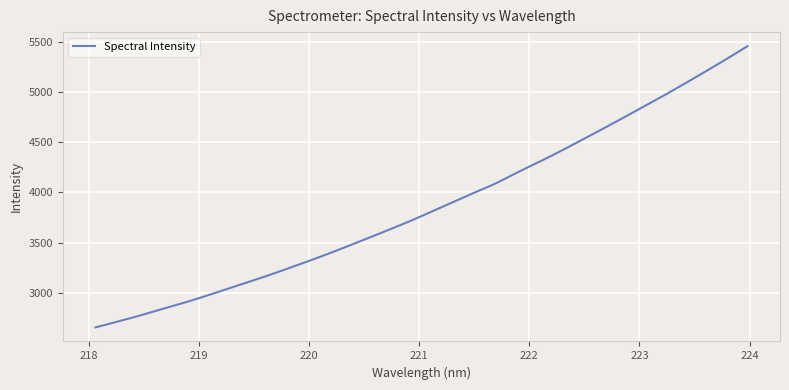

What is the smallest value displayed?

2654.5